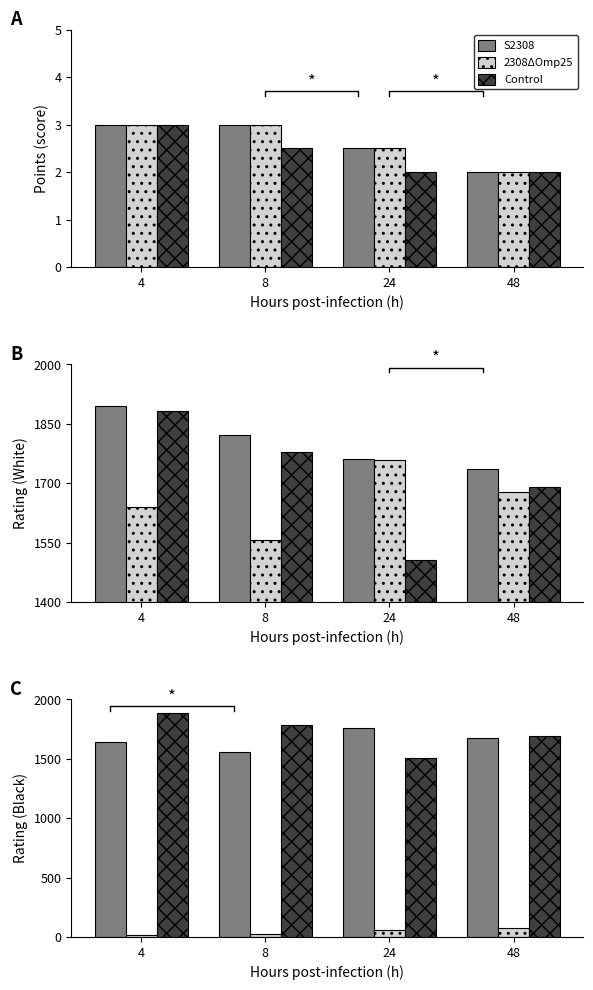

What is the difference between the maximum and minimum values in the 2308ΔOmp25 series?

54